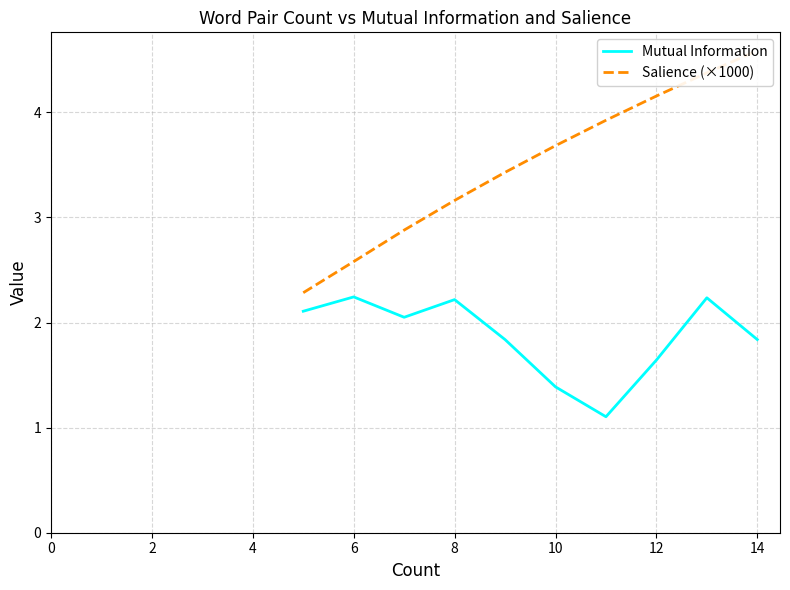

Is it true that Mutual Information equals 2.2 at 6?

True